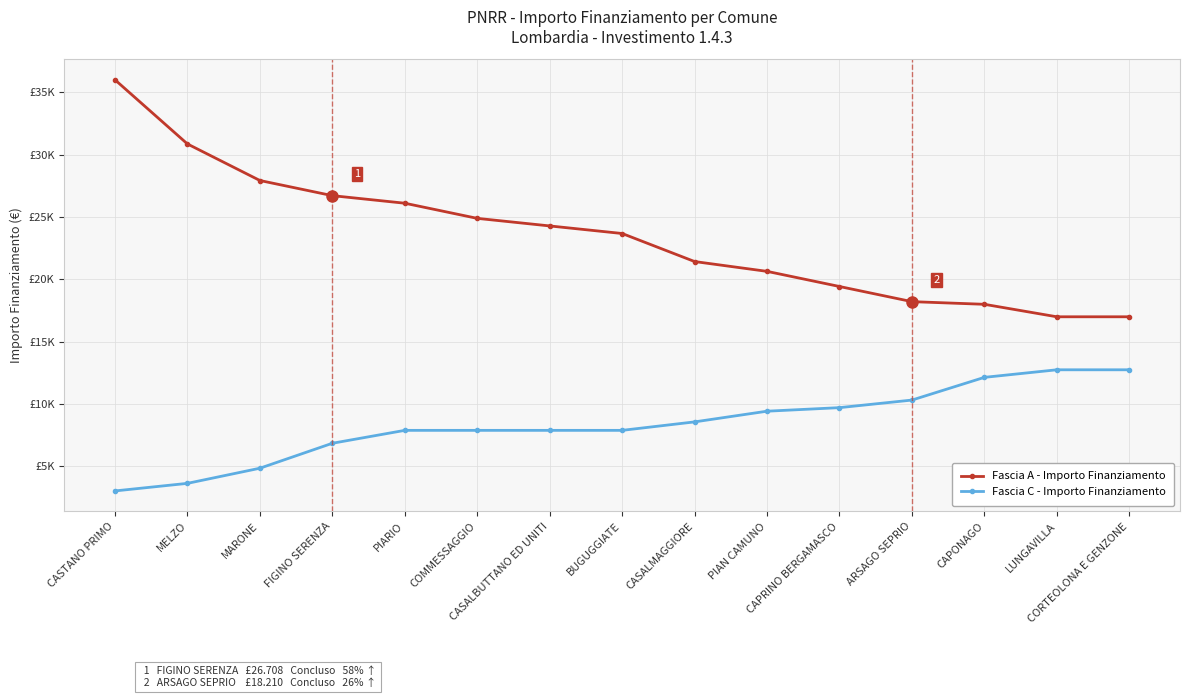

Is this an area chart (filled region under the line)?

No